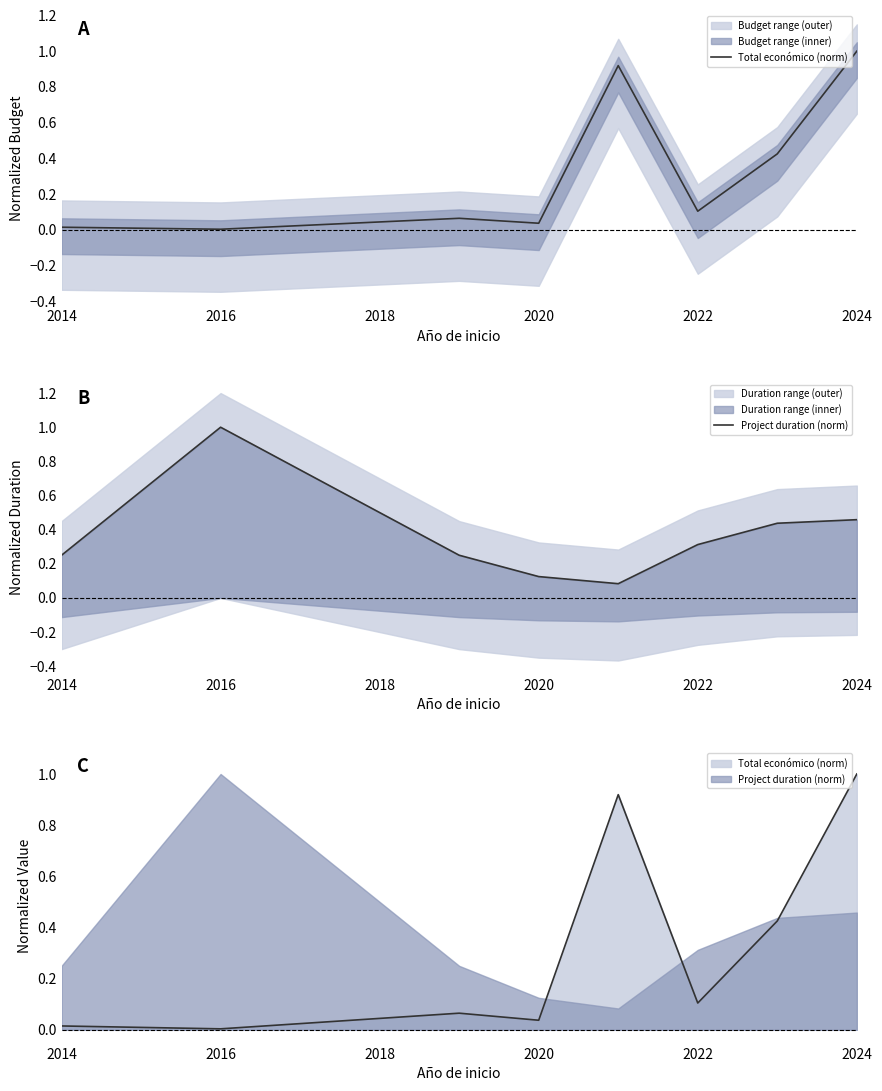

At which category is the sum across all series the highest?

2024